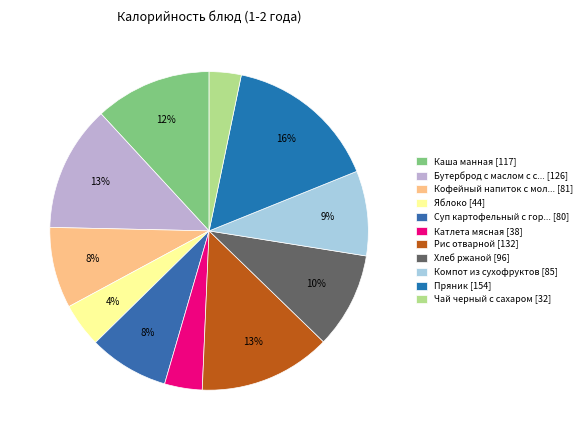

Which slice is the largest?

Пряник [154]